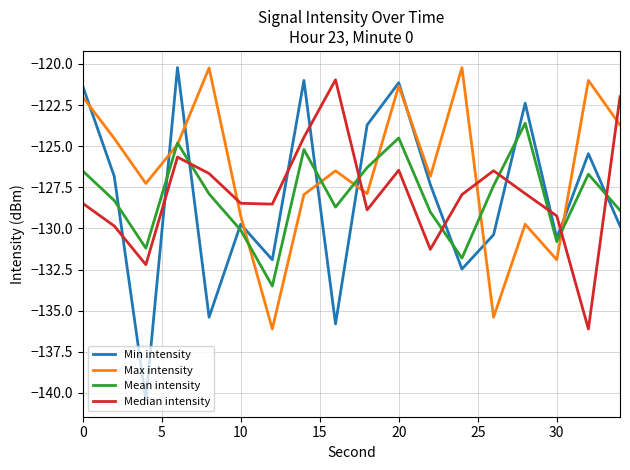

What is the minimum value for Min intensity?

-140.4